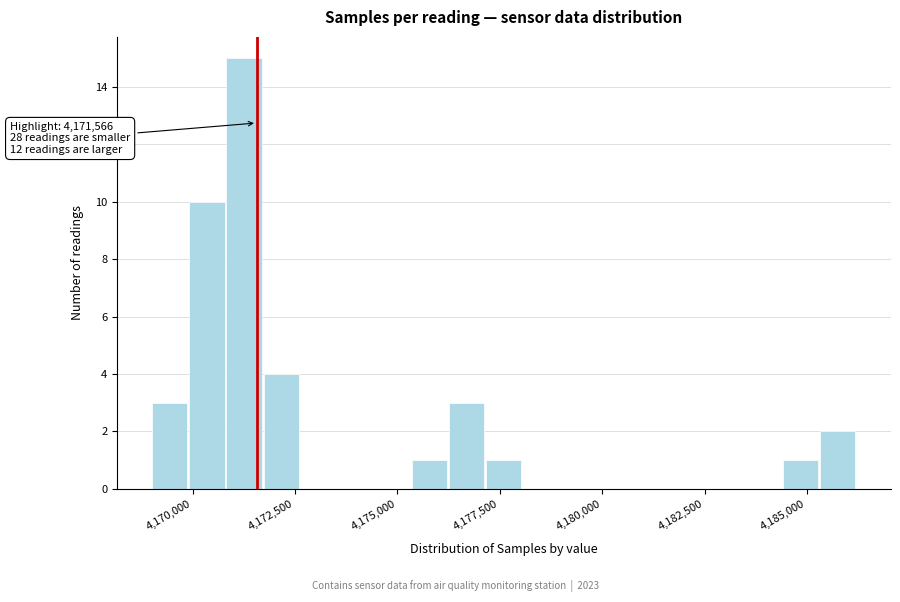

Read against the x-axis, roughly where is the centre of the tallest bar?

4171500